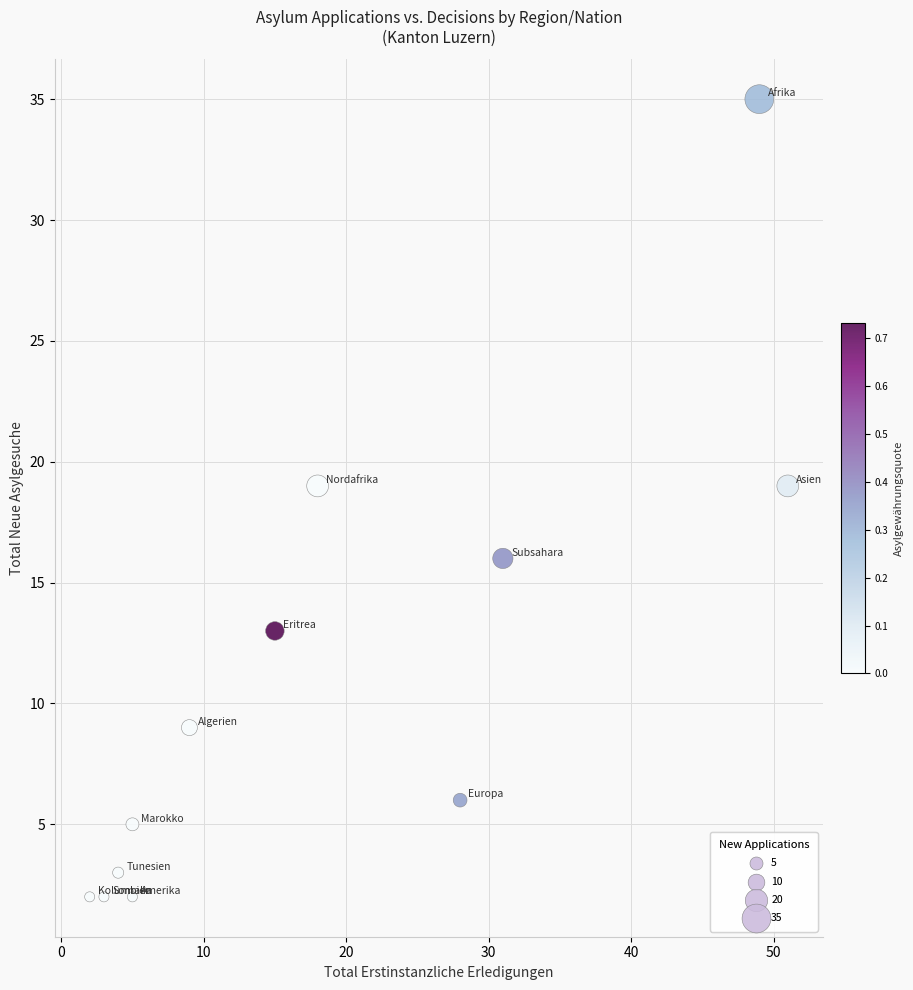

What is the average Y value?

11